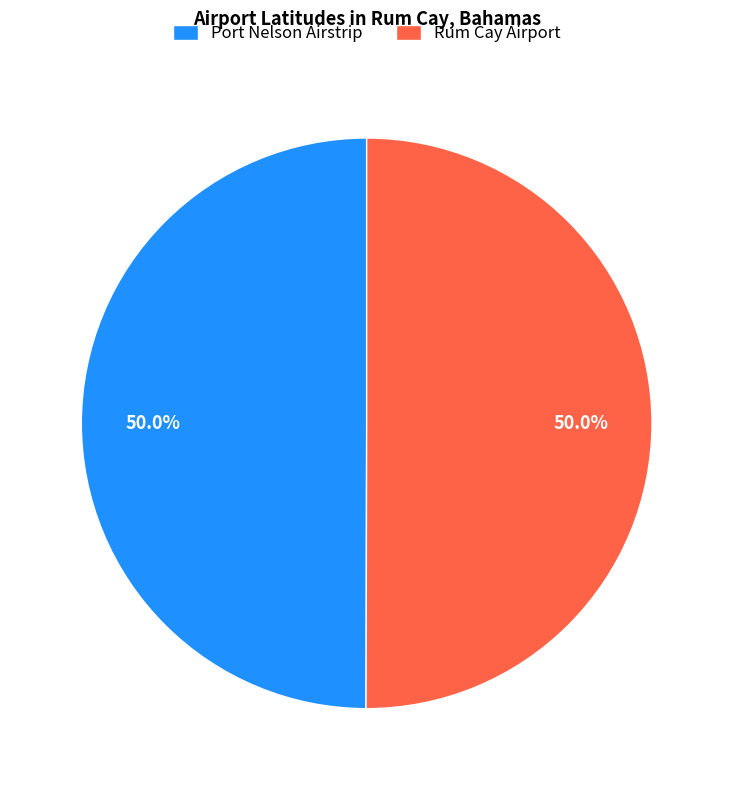

What is the total percentage of Rum Cay Airport and Port Nelson Airstrip?

100.0%